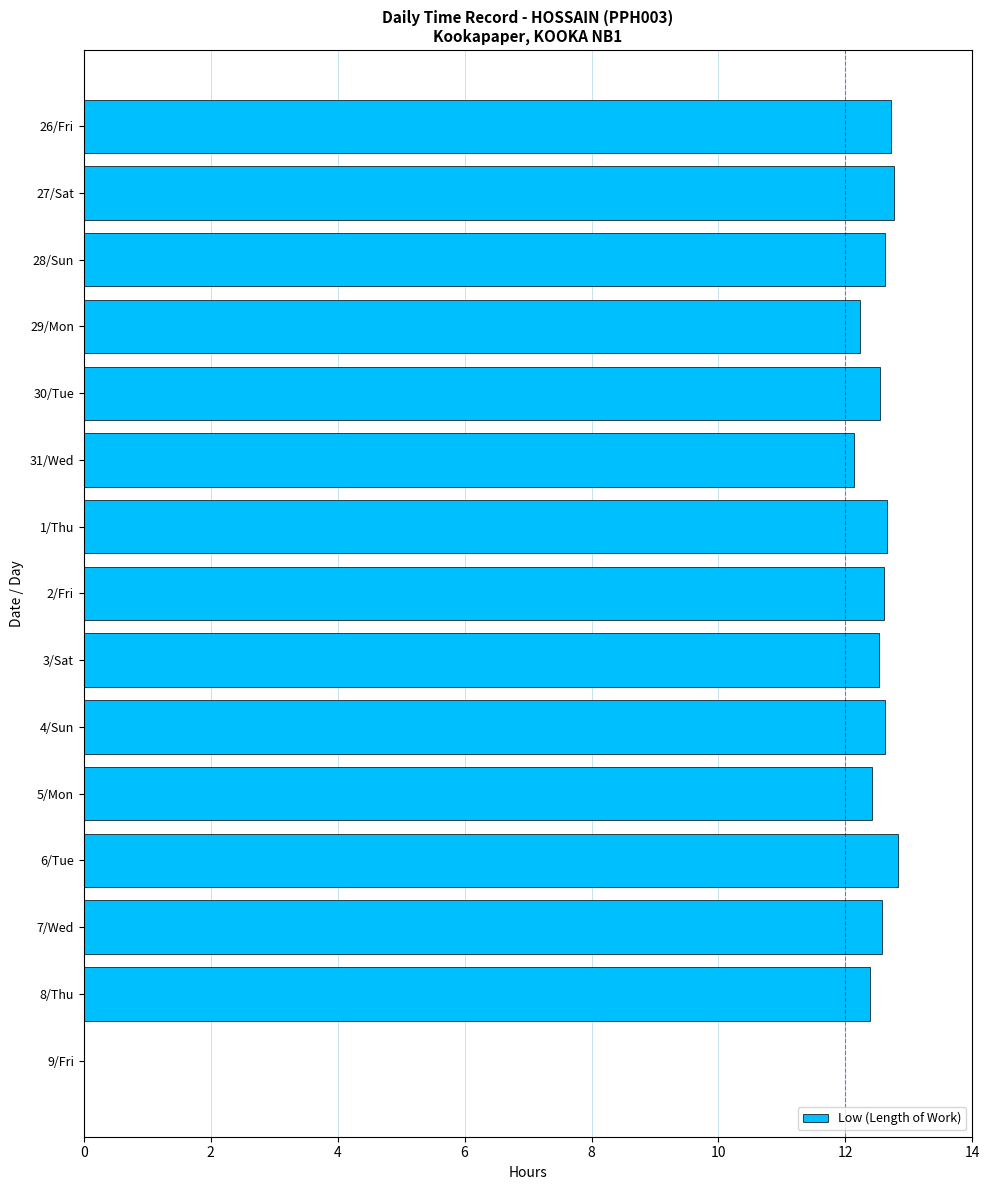

How many values exceed 12?

14